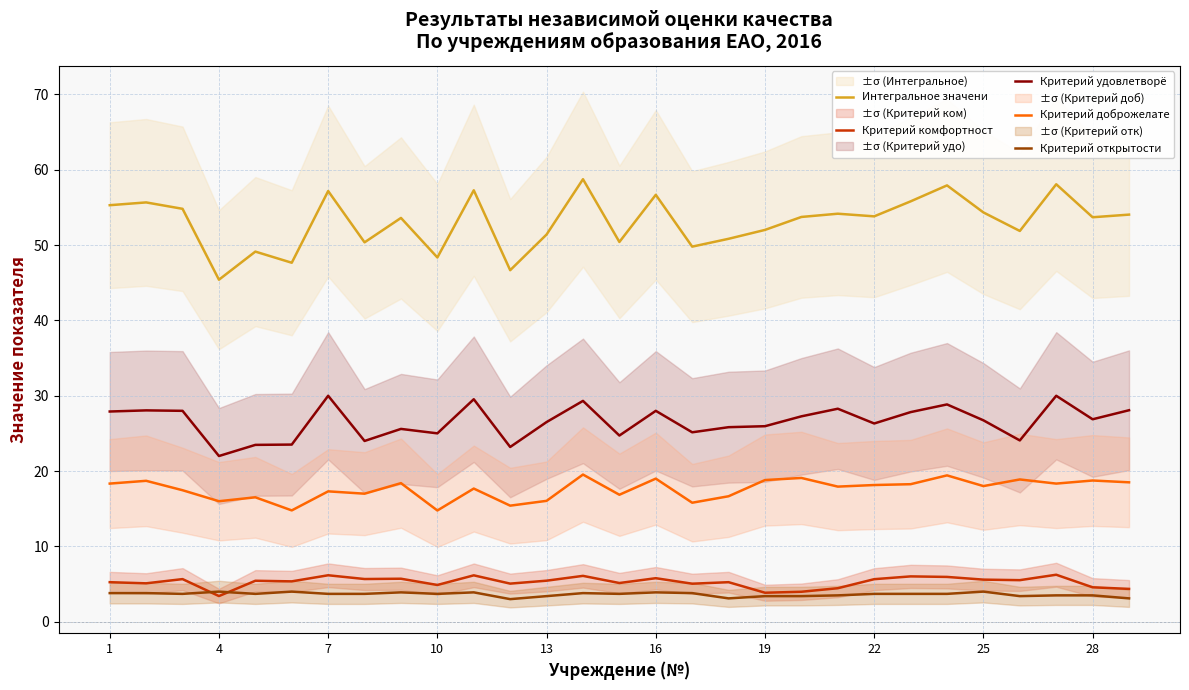

What are all the series names shown in the legend?

Интегральное значени, Критерий комфортност, Критерий удовлетворё, Критерий доброжелате, Критерий открытости